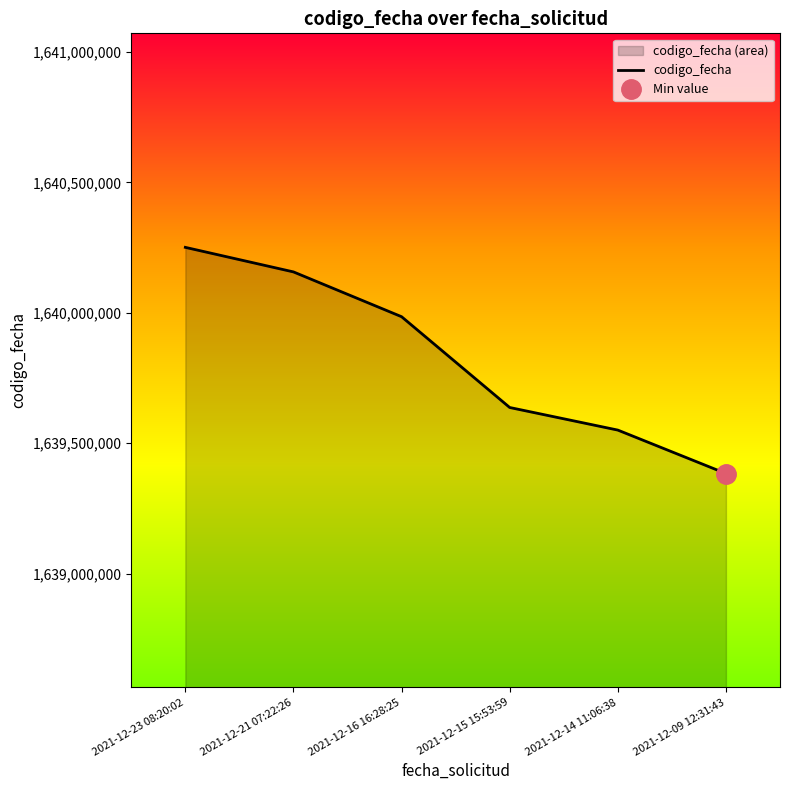

True or false: the data has more than 1 interior local peaks.

False